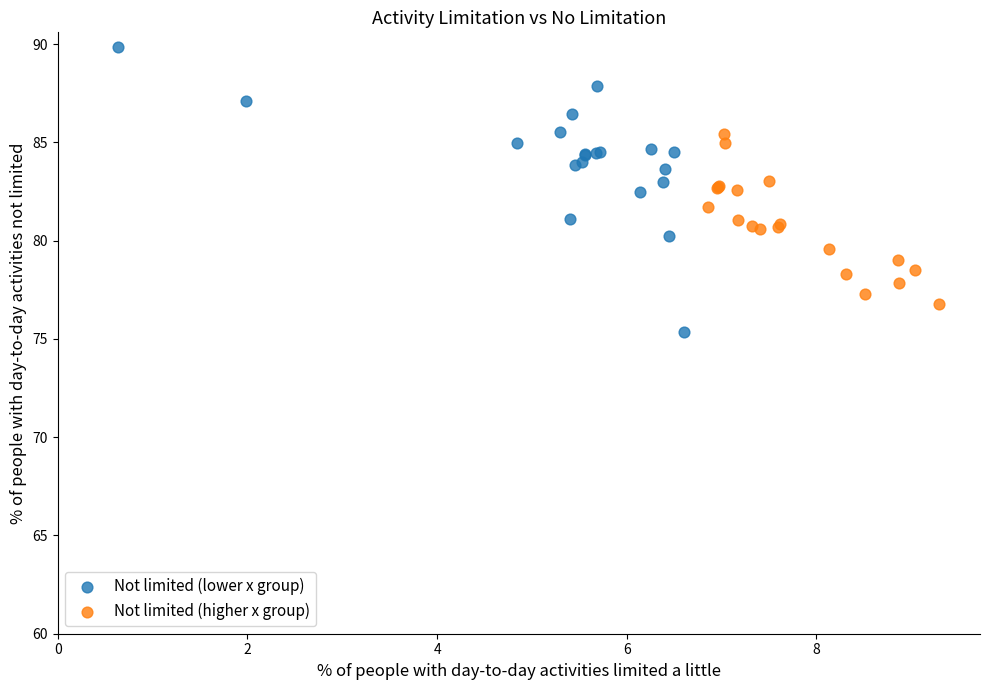

Which series contains the lowest Y value?

Not limited (lower x group)